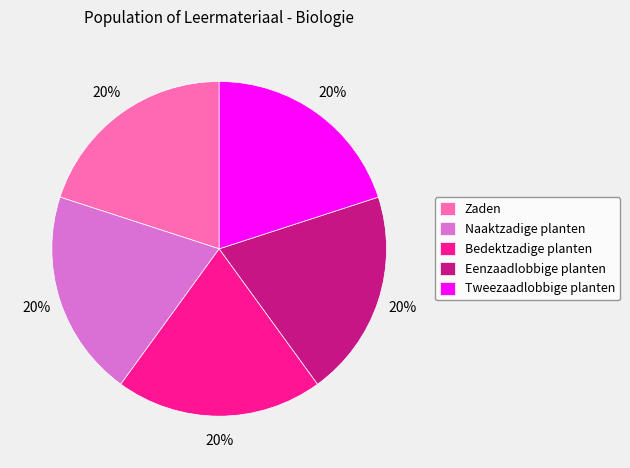

To the nearest percent, what portion does Bedektzadige planten represent?

20%